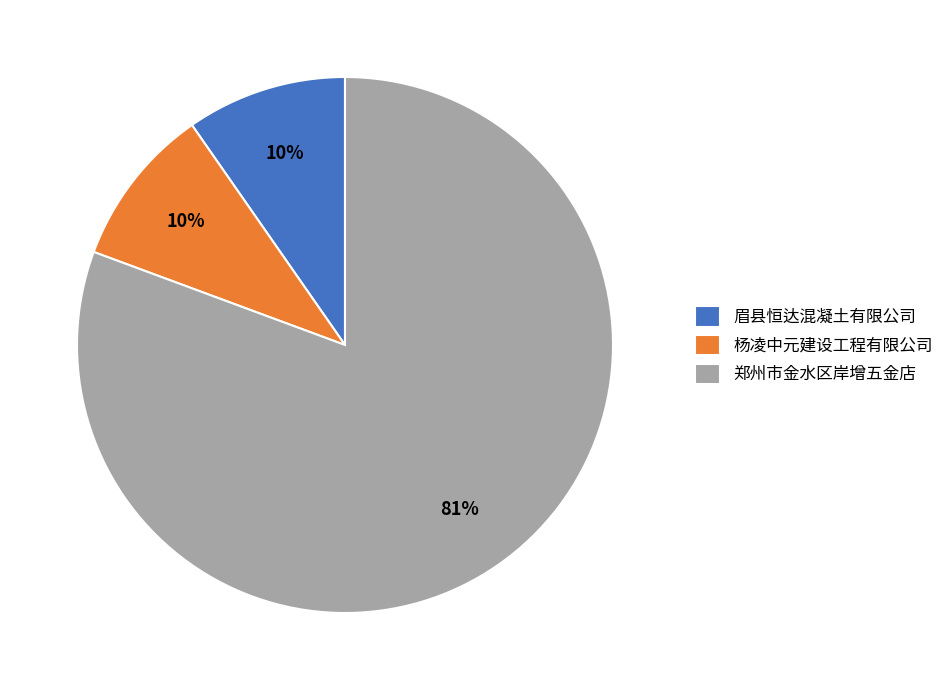

To the nearest percent, what percentage of the pie is 眉县恒达混凝土有限公司?

10%